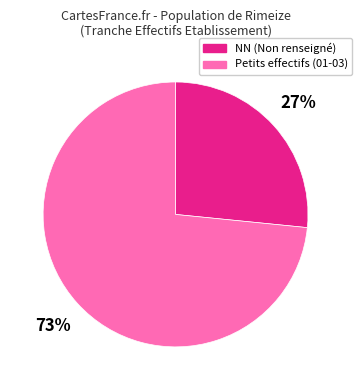

Is there any slice that represents more than half of the pie?

Yes